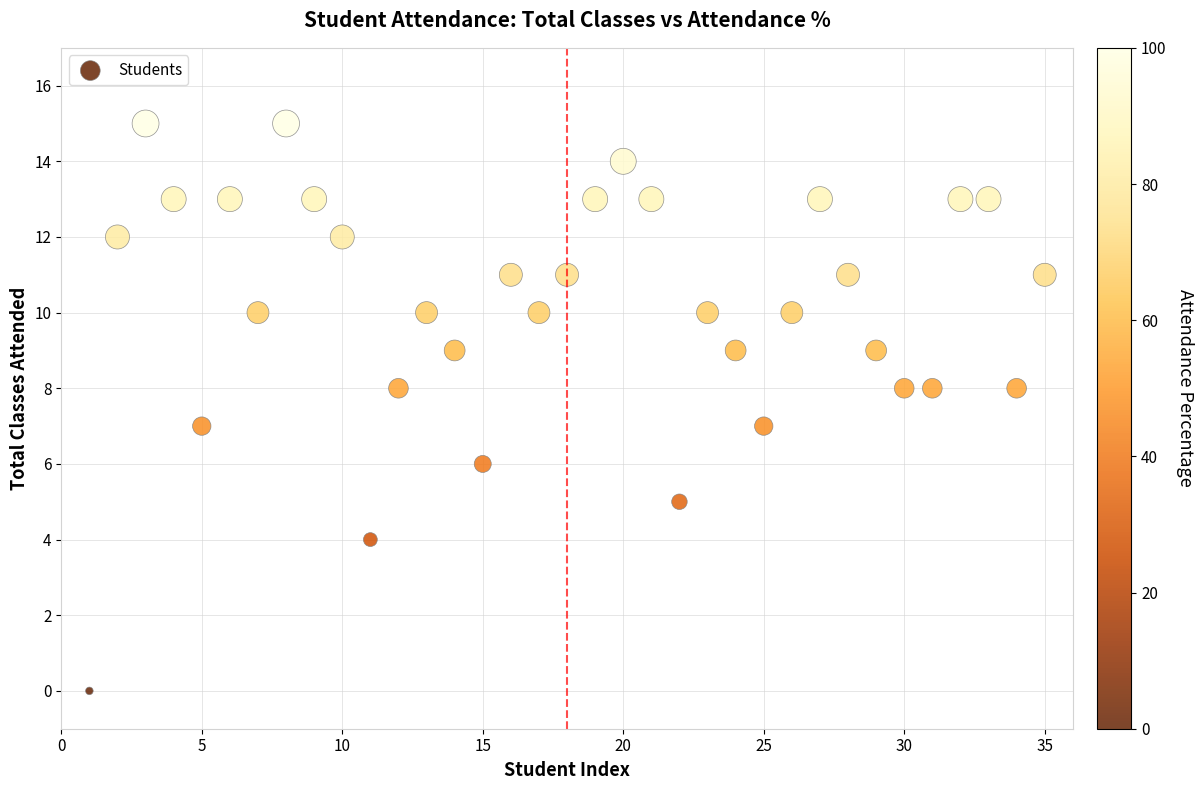

What is the range of X values (max minus min)?

34